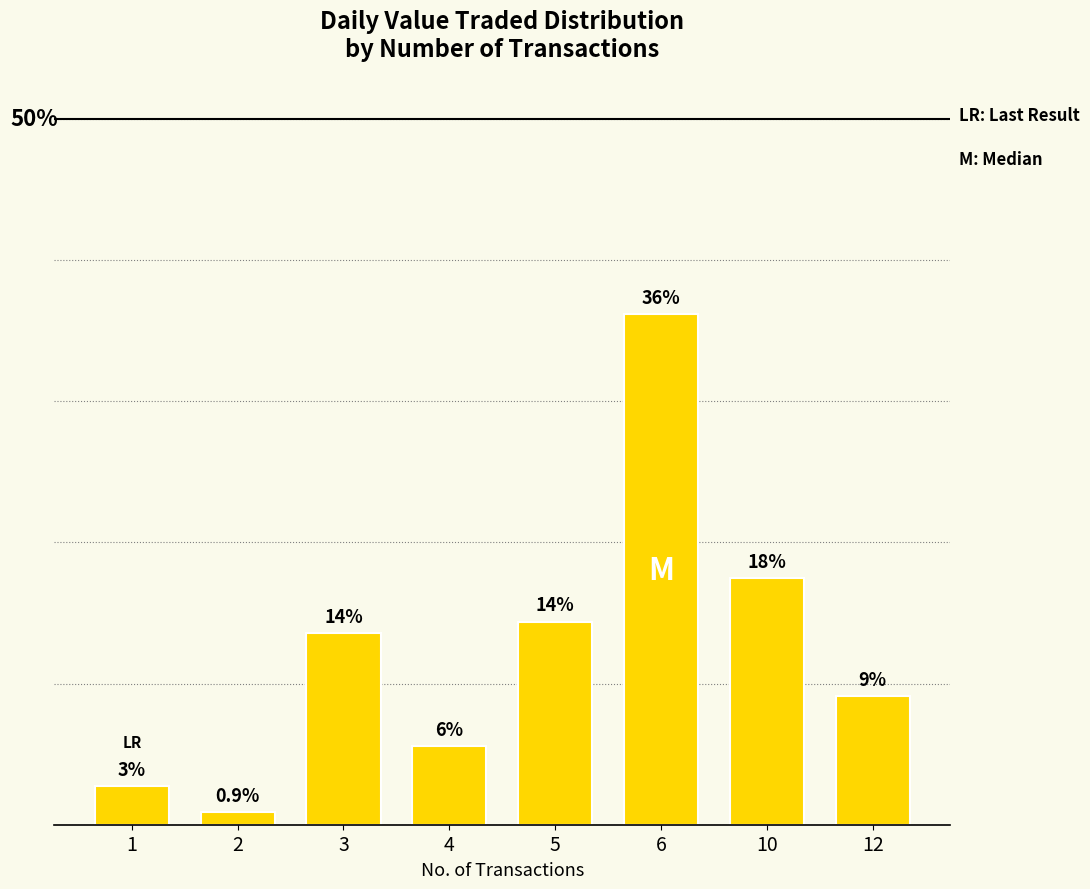

What is the average value?

12.5